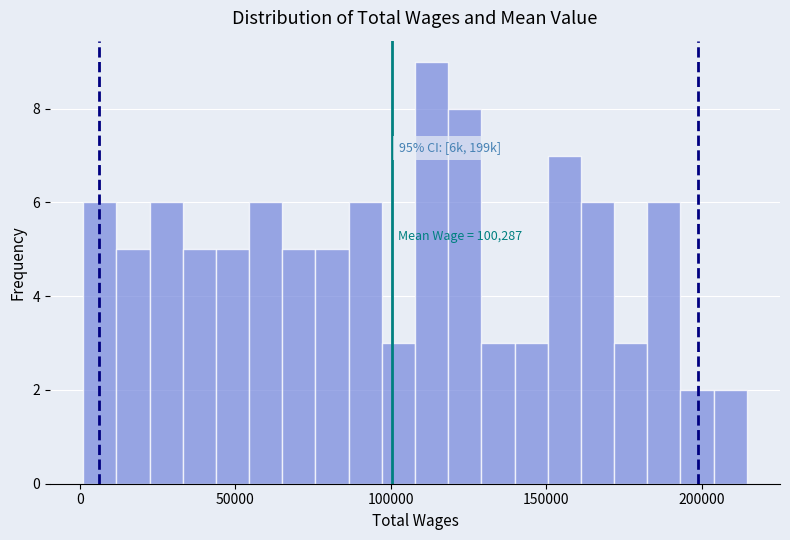

Read against the x-axis, roughly where is the centre of the tallest bar?

115000